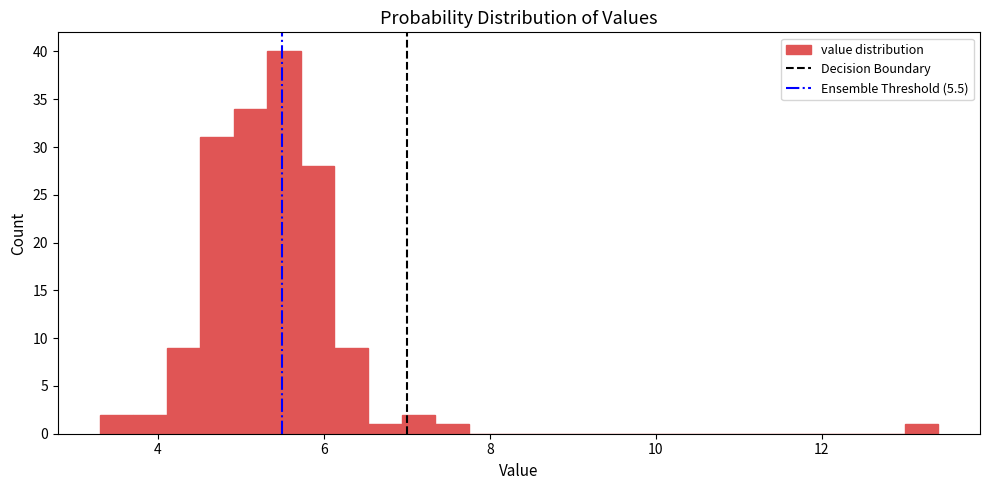

Read against the x-axis, roughly where is the centre of the tallest bar?

5.6